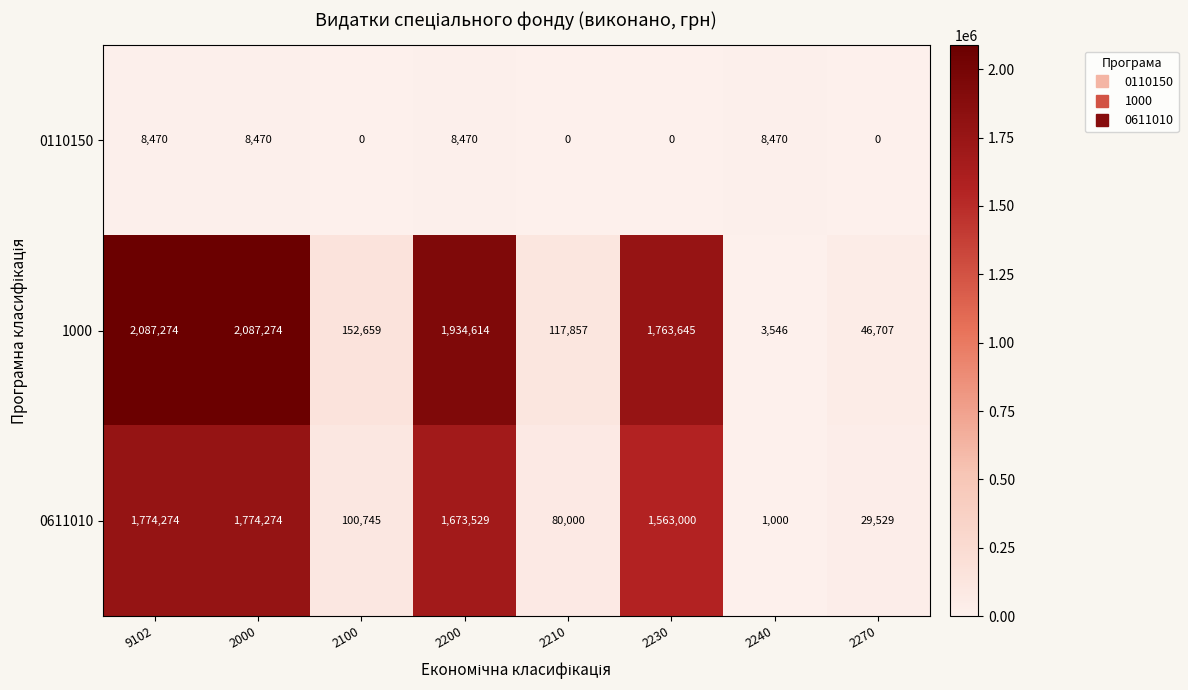

Reading left to right, transcribe all the data shown in this chart.

0110150: 9102=8470	2000=8470	2100=0	2200=8470	2210=0	2230=0	2240=8470	2270=0
1000: 9102=2087274	2000=2087274	2100=152659	2200=1934614	2210=117857	2230=1763645	2240=3546	2270=46707
0611010: 9102=1774274	2000=1774274	2100=100745	2200=1673529	2210=80000	2230=1563000	2240=1000	2270=29529